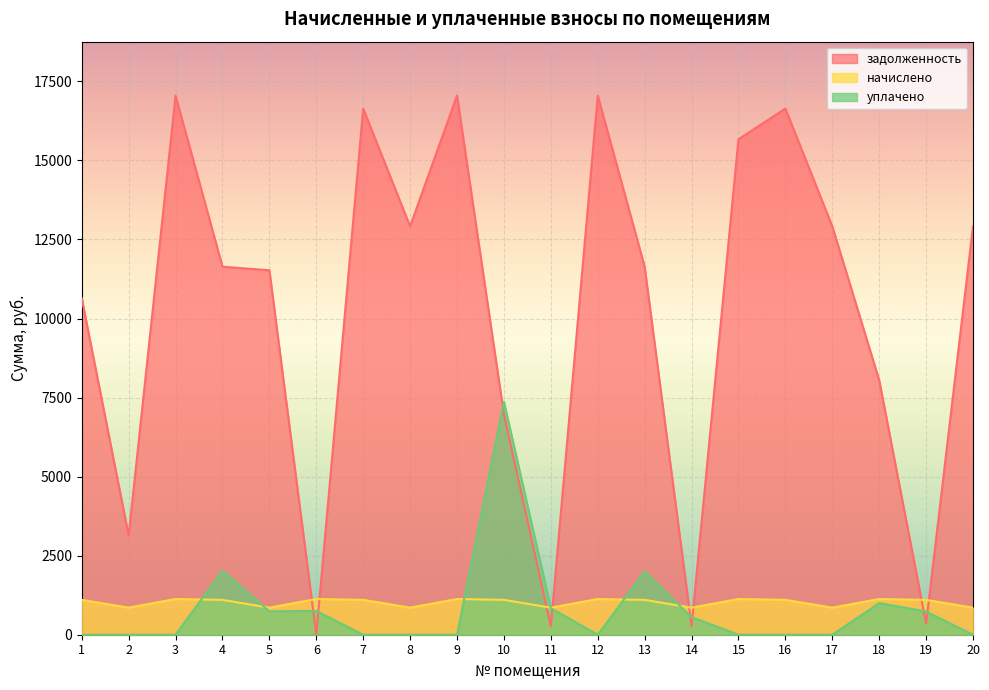

Which category has the lowest value across all series?

6